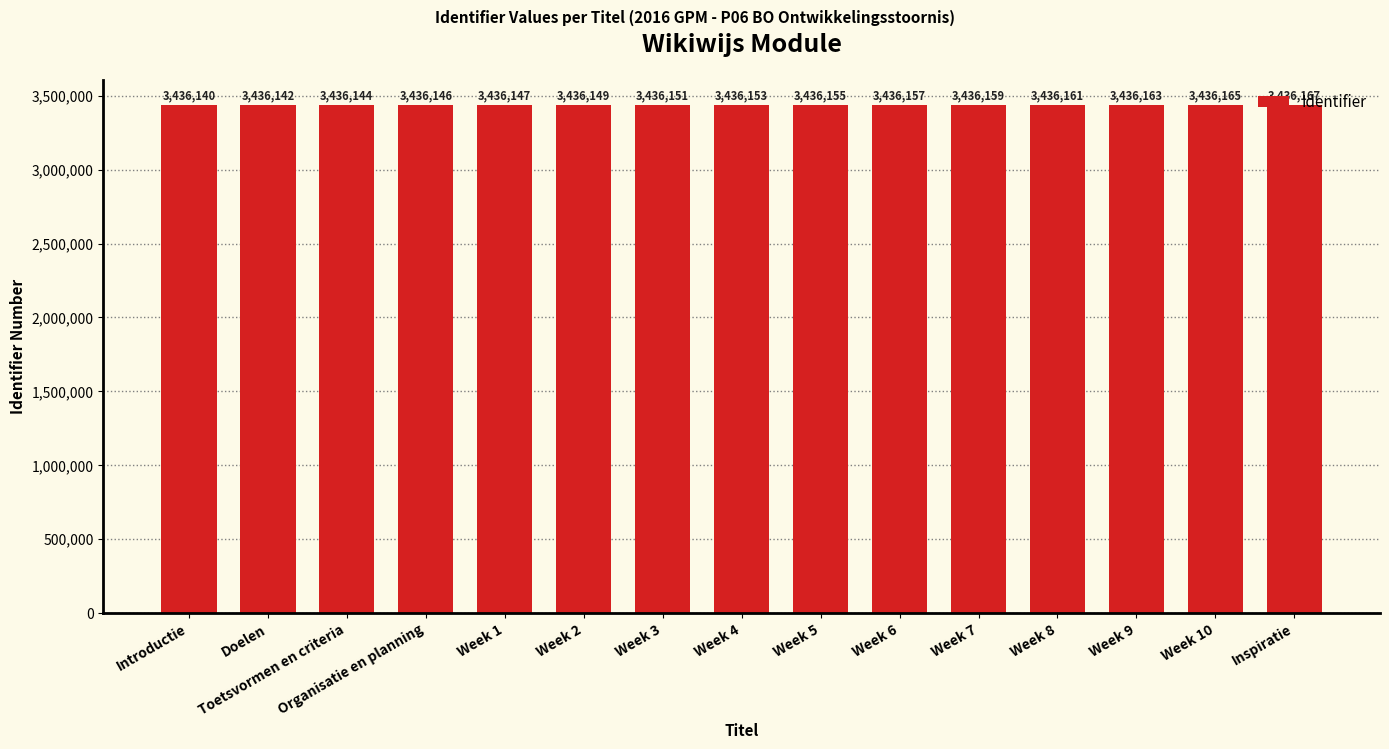

How many values are below 3436153?

7